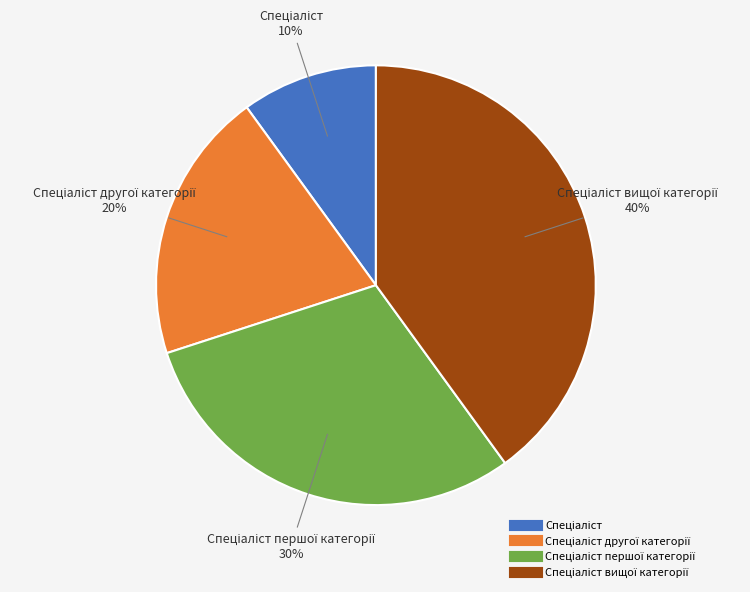

Is there a majority slice in this chart?

No